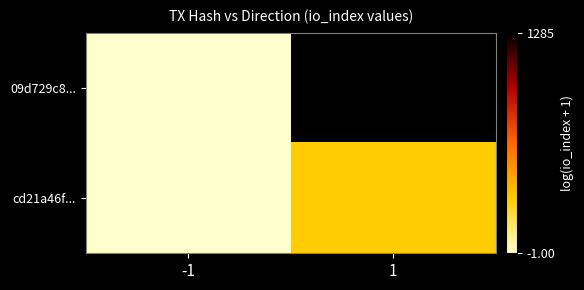

At how many categories does at least one series exceed 6?

1